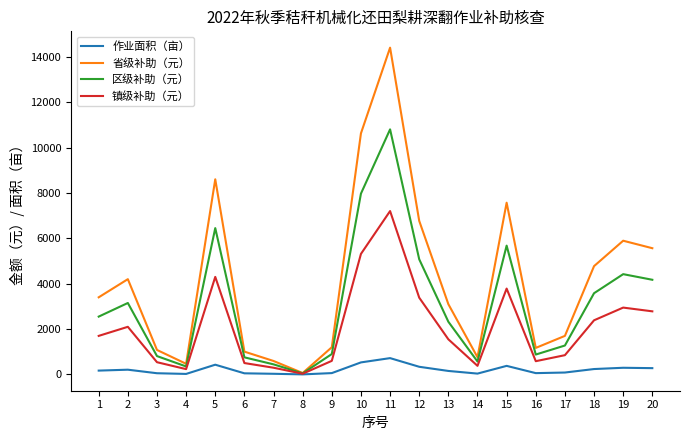

Which series has the largest total across all categories?

省级补助（元）